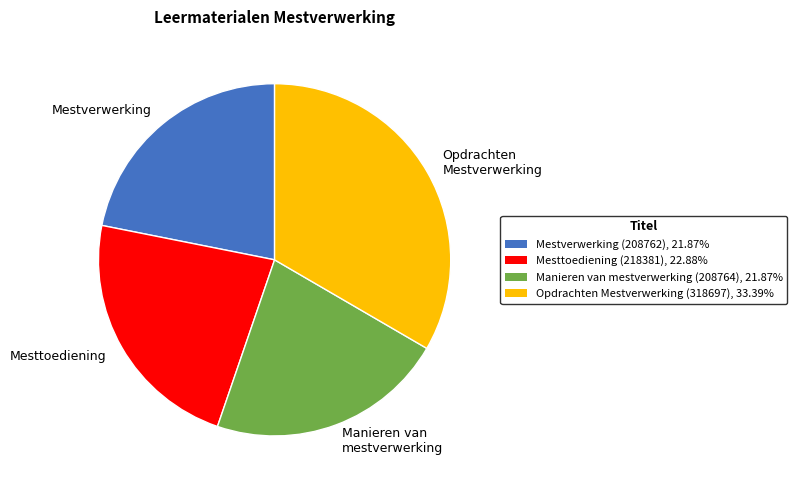

Which has a higher value, Mestverwerking or Mesttoediening?

Mesttoediening